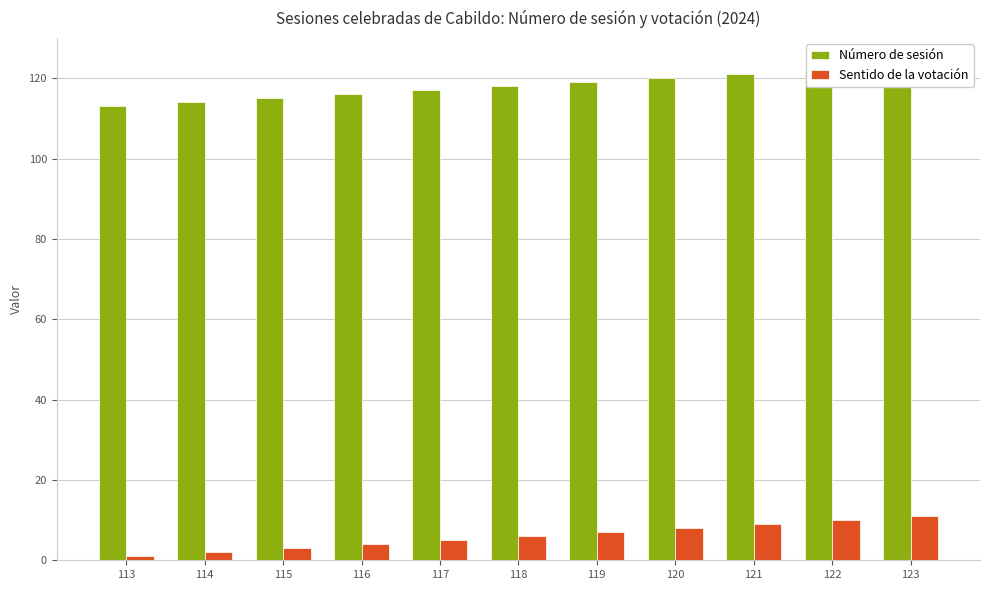

Between 116 and 118, which series saw the biggest shift?

Número de sesión